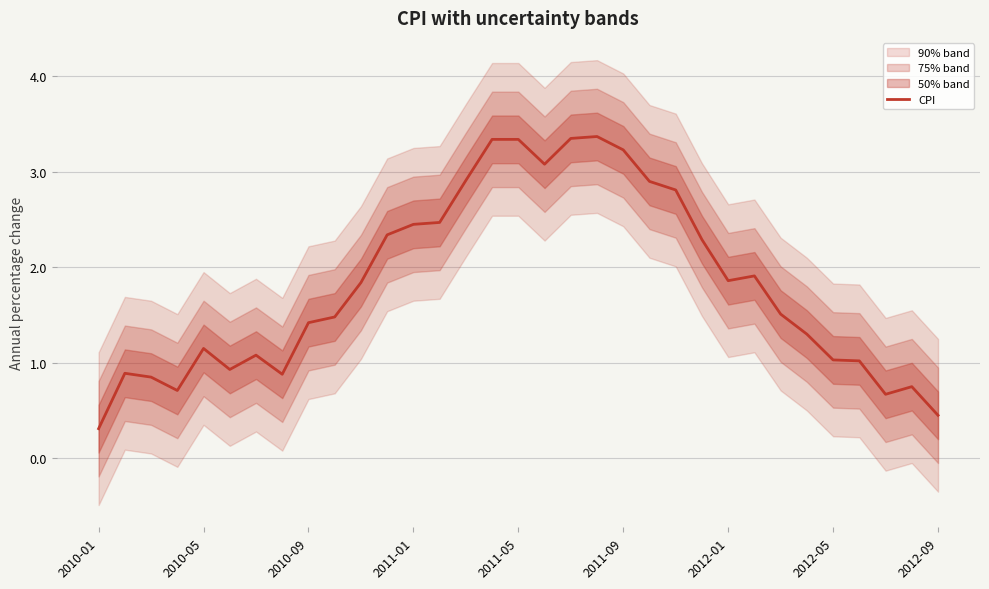

What is the average value?

1.8